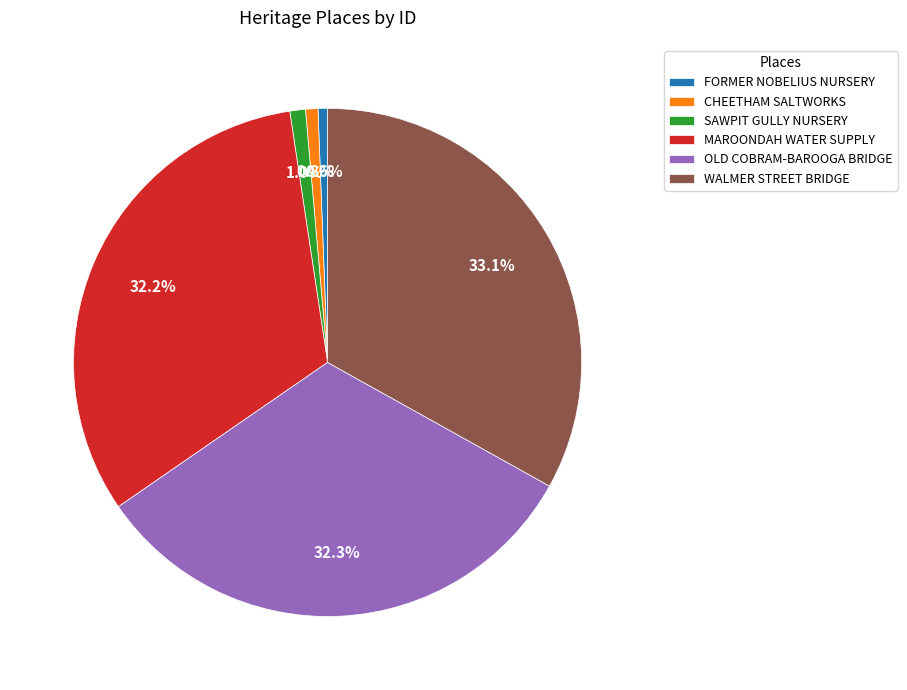

To the nearest percent, what is the average slice percentage?

17%